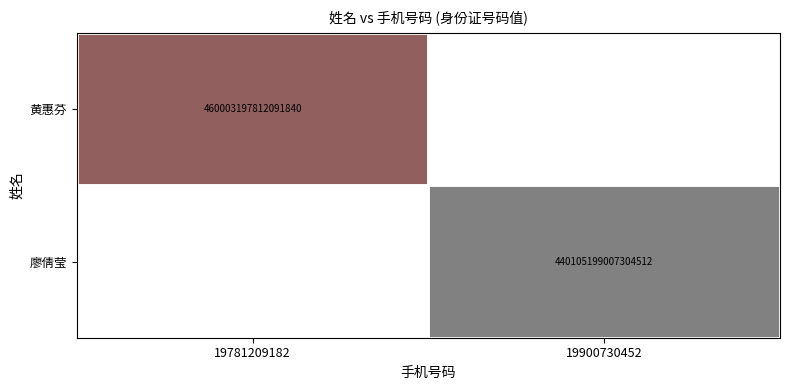

Between 19900730452 and 19781209182, which is larger?

19781209182